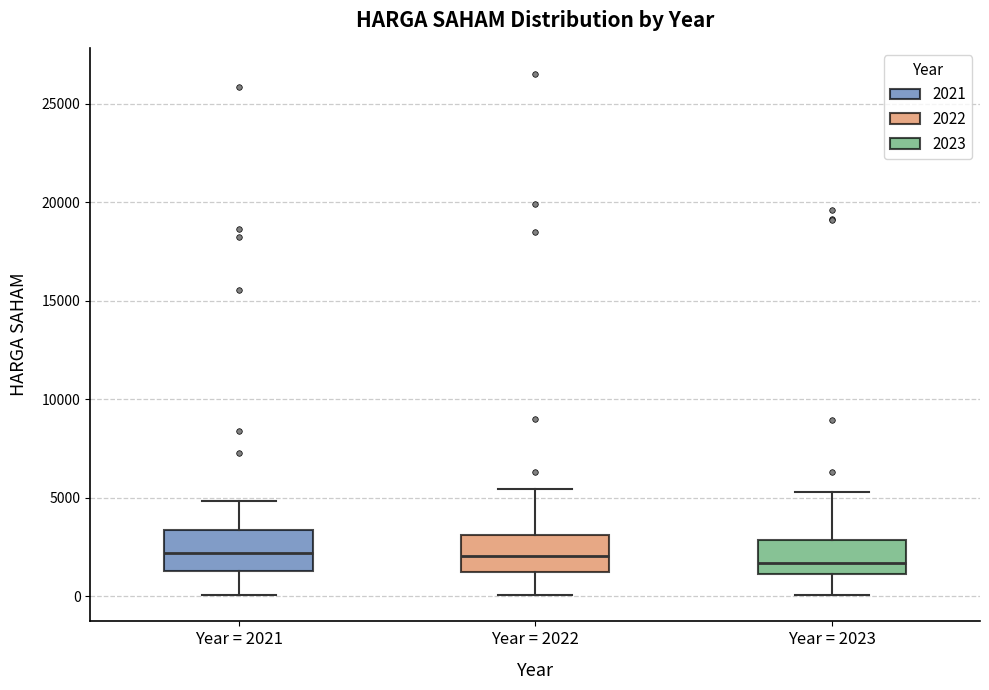

Reading left to right, transcribe this box plot: for each box, give where its median line is, the range the box spans, and where its two whiskers end, as read against the y-axis. The values are not printed on the chart, so give them approximately, as read against the axis.

Year = 2021: median 2000, box 1500 to 3500, whiskers 0 to 5000
Year = 2022: median 2000, box 1000 to 3000, whiskers 0 to 5500
Year = 2023: median 1500, box 1000 to 3000, whiskers 0 to 5500